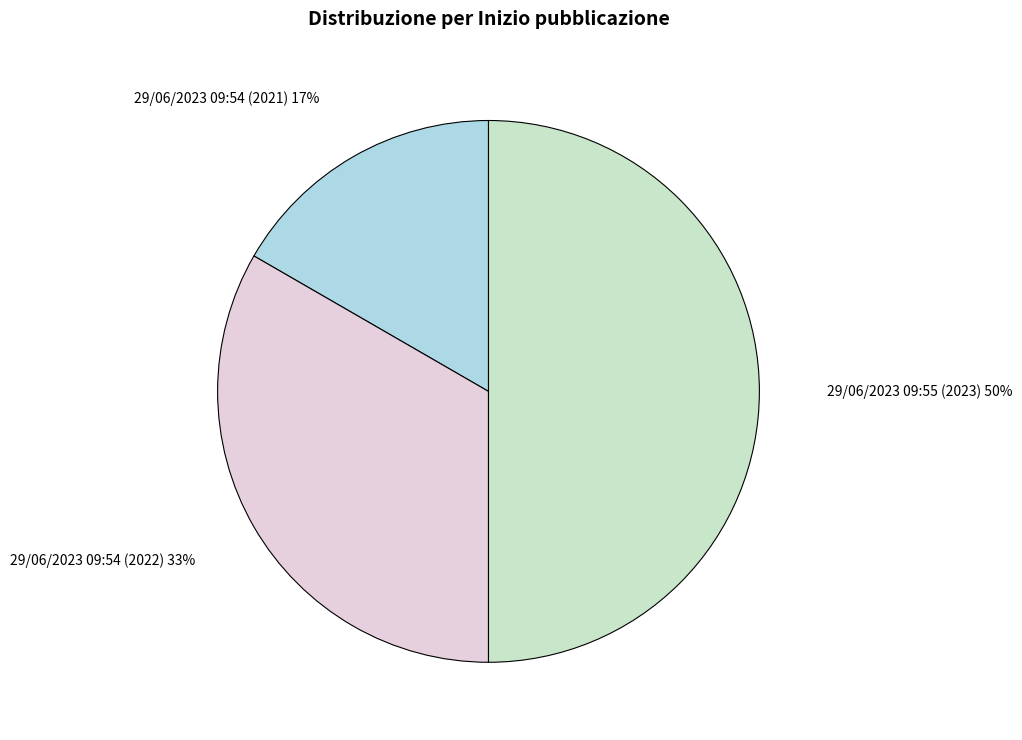

To the nearest percent, what is the average slice percentage?

33%